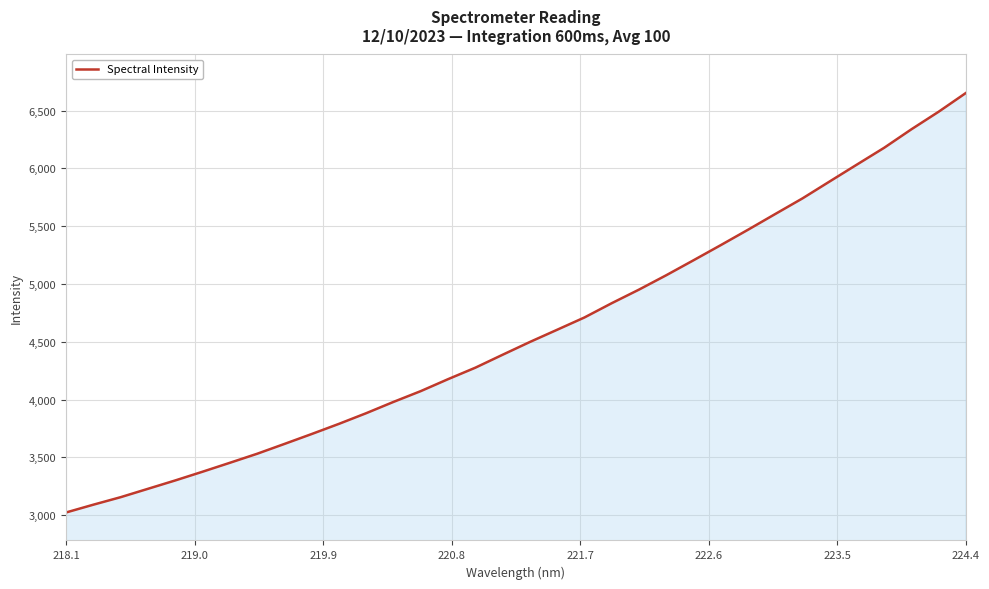

What is the difference between the maximum and minimum values?

3628.5